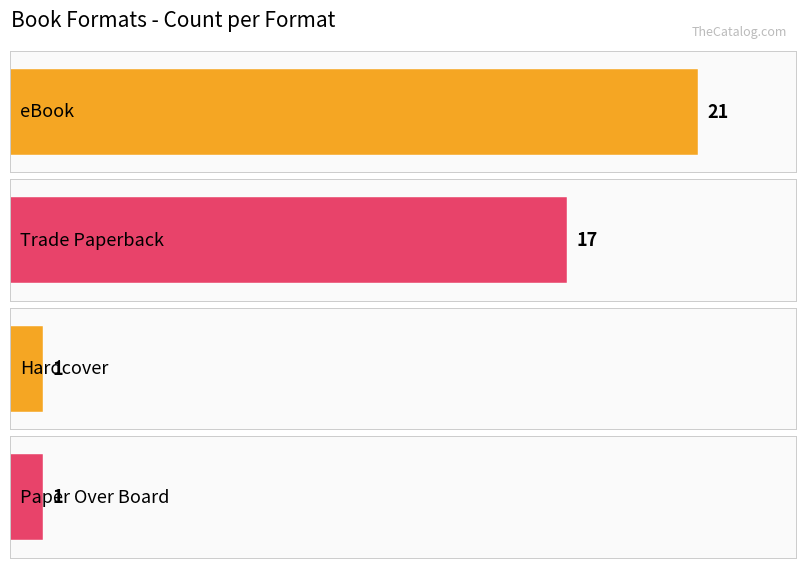

At which label does the data first exceed 17?

eBook